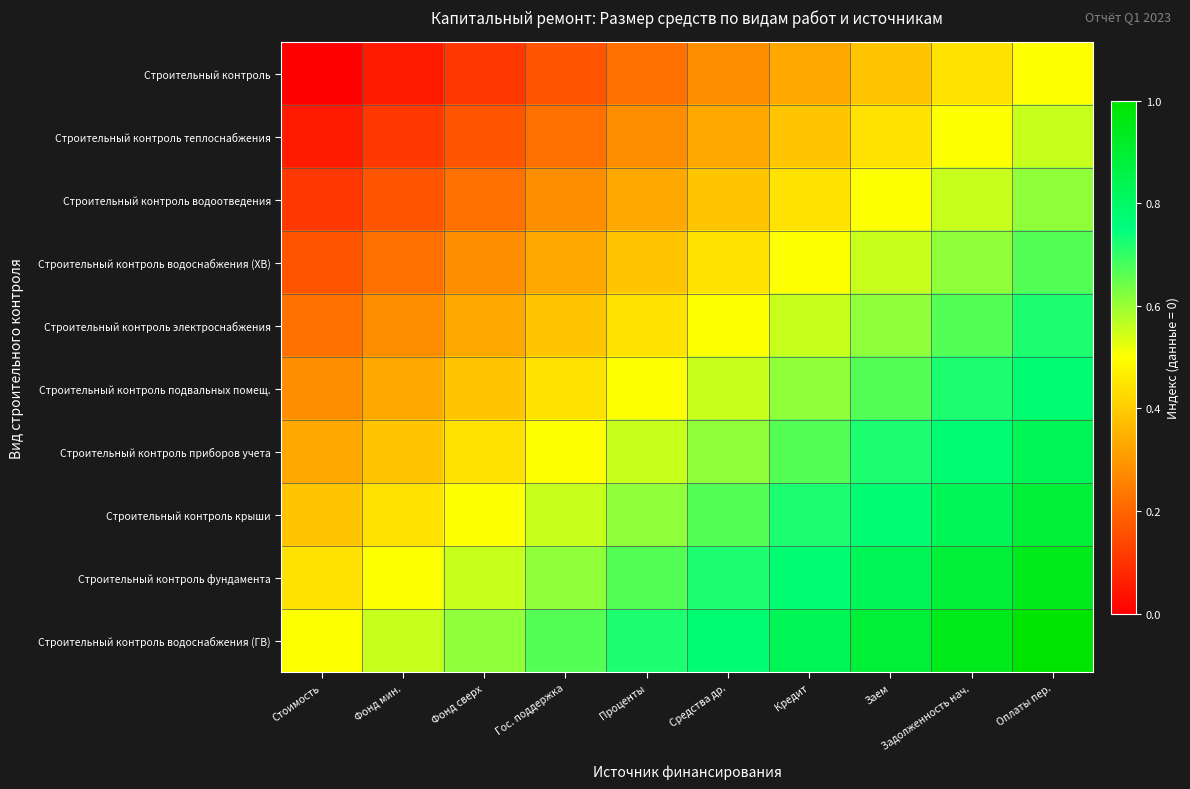

At how many categories does at least one series exceed 0?

10